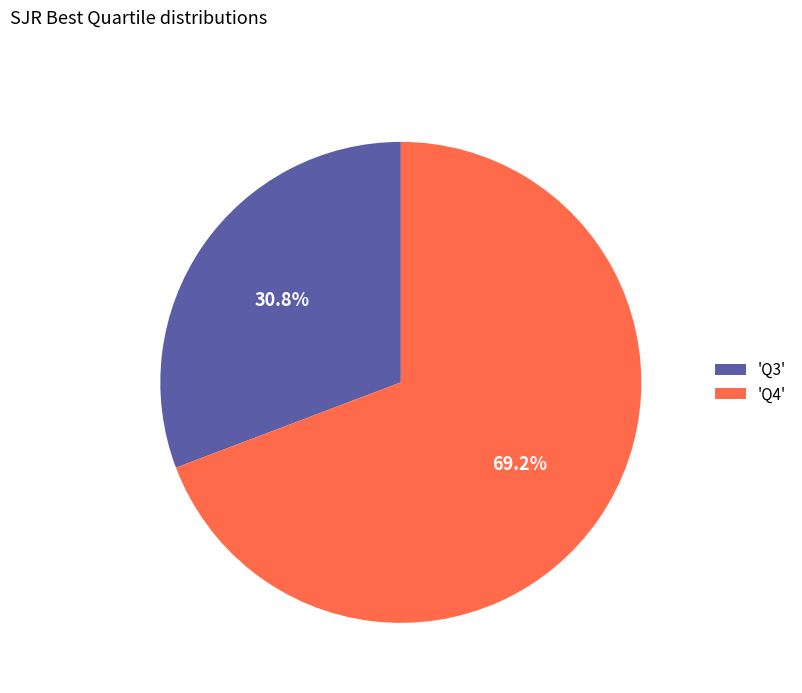

What is the ratio of the value at 'Q3' to the value at 'Q4'?

0.4